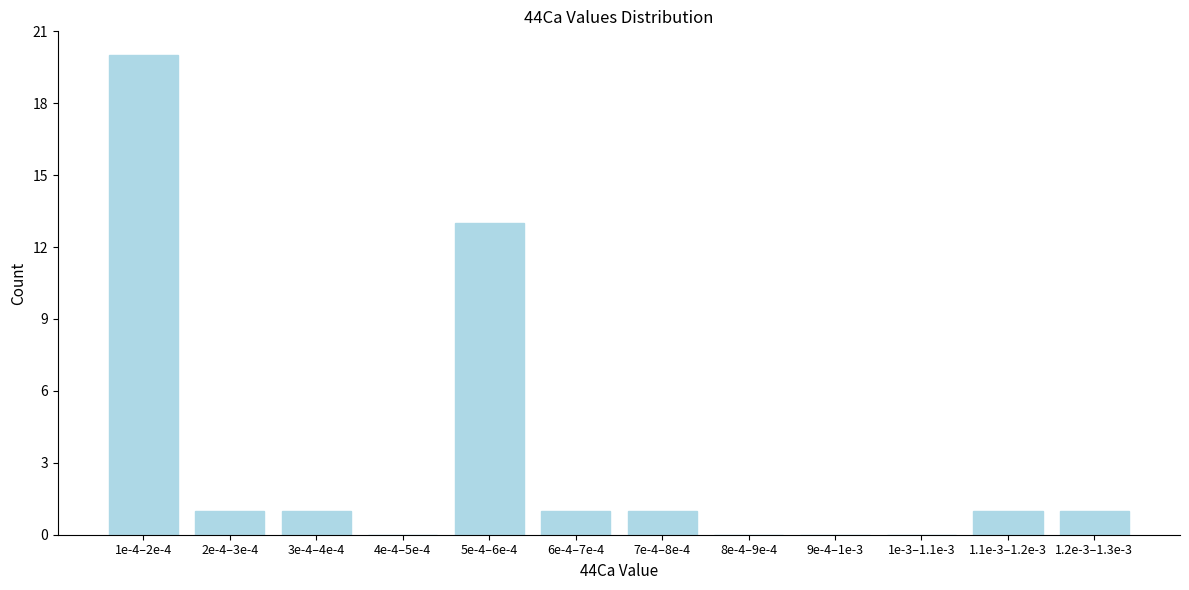

Reading left to right, extract all data points from this chart.

1e-4–2e-4=20	2e-4–3e-4=1	3e-4–4e-4=1	4e-4–5e-4=0	5e-4–6e-4=13	6e-4–7e-4=1	7e-4–8e-4=1	8e-4–9e-4=0	9e-4–1e-3=0	1e-3–1.1e-3=0	1.1e-3–1.2e-3=1	1.2e-3–1.3e-3=1